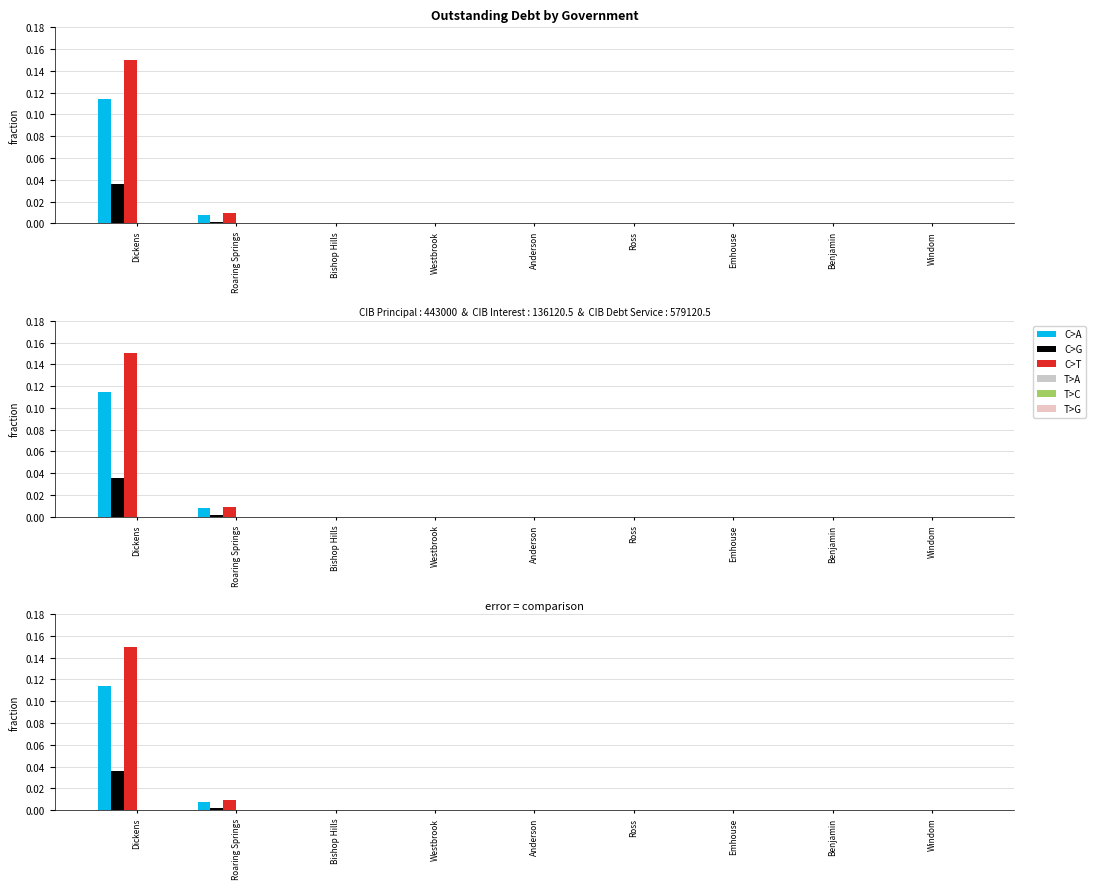

At how many categories does at least one series exceed 0?

2